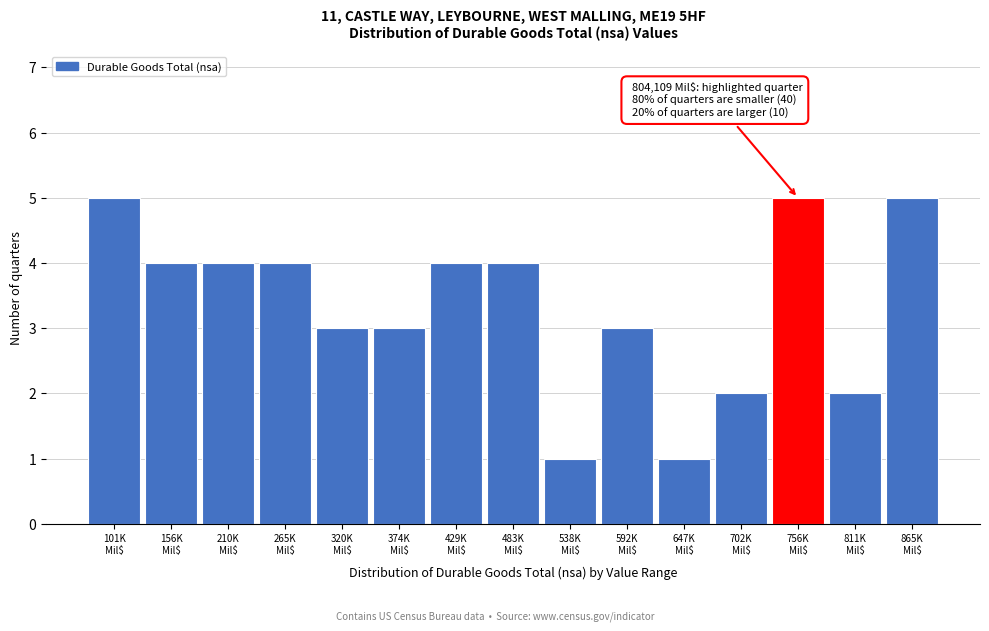

Reading left to right, transcribe all the data shown in this chart.

5	4	4	4	3	3	4	4	1	3	1	2	5	2	5